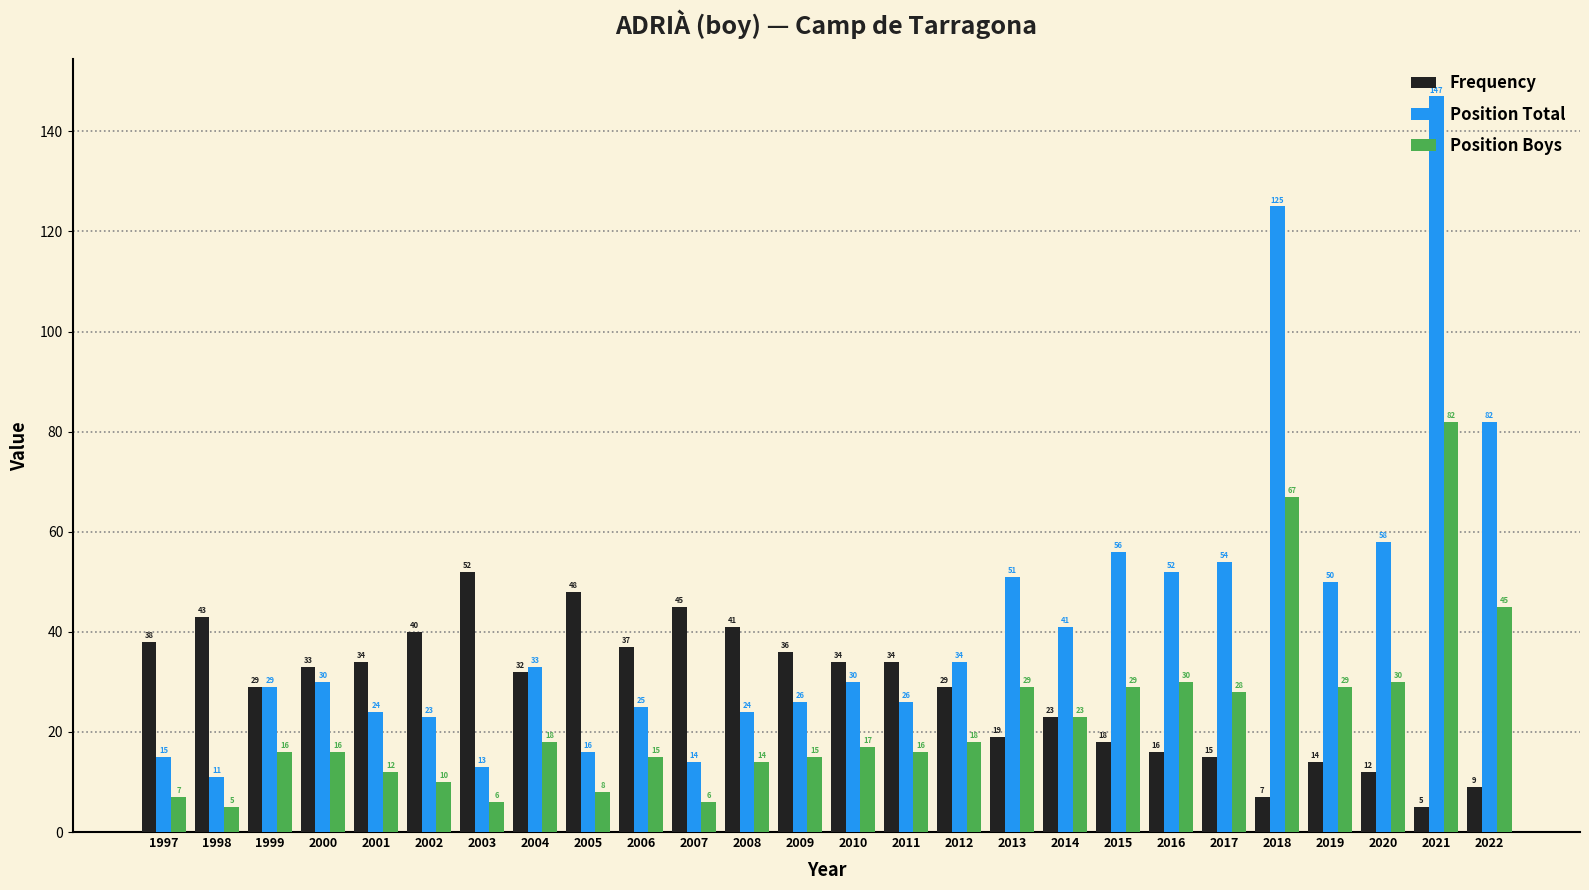

At which category does the chart reach its peak across all series?

2021